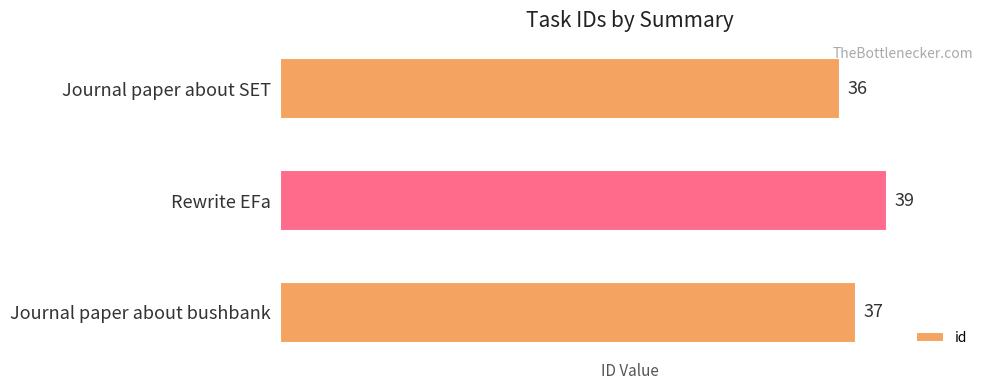

What is the average value?

37